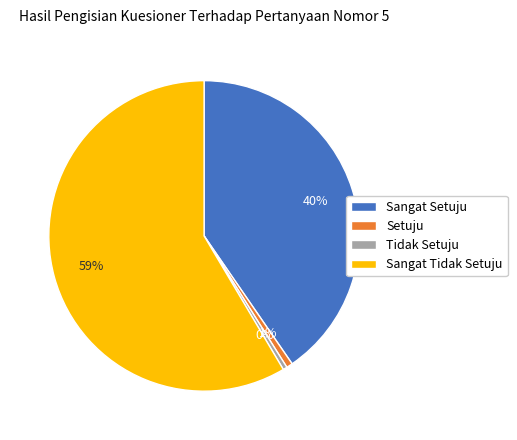

What percentage is the Setuju slice, to the nearest percent?

1%